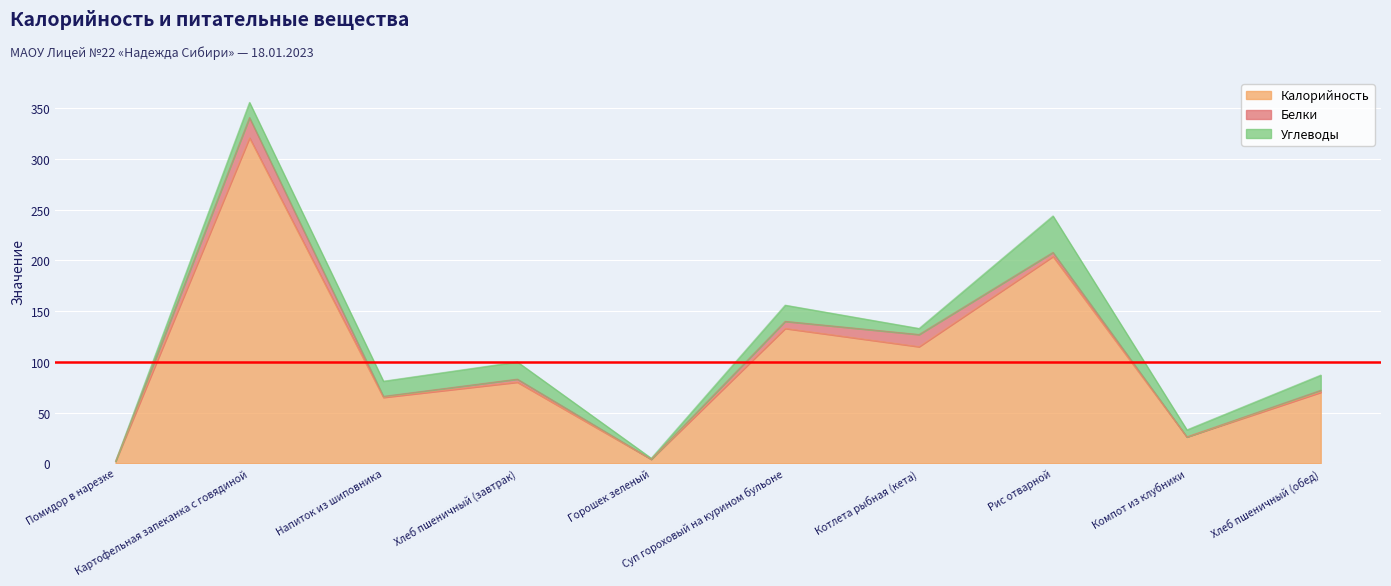

True or false: Углеводы and Белки intersect in this chart.

True